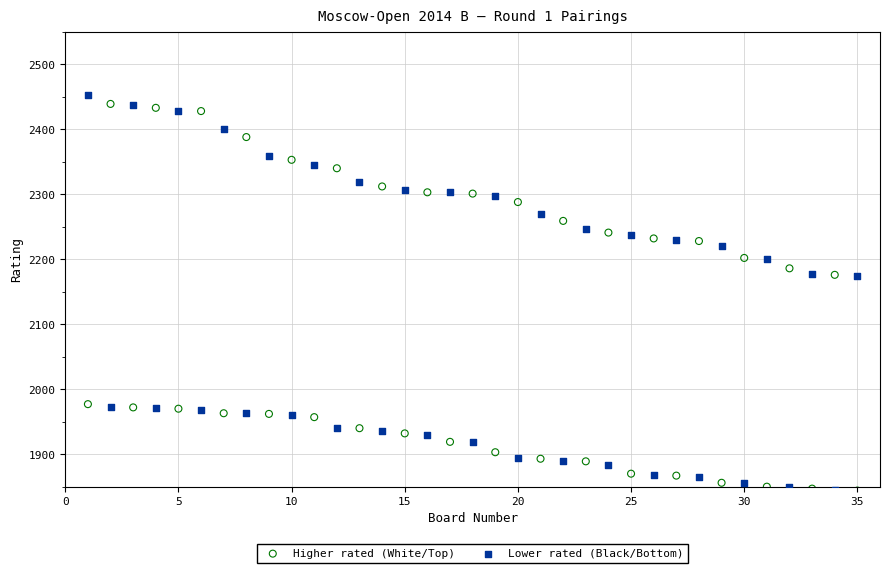

Across all data points, what is the range of X values (max minus min)?

34